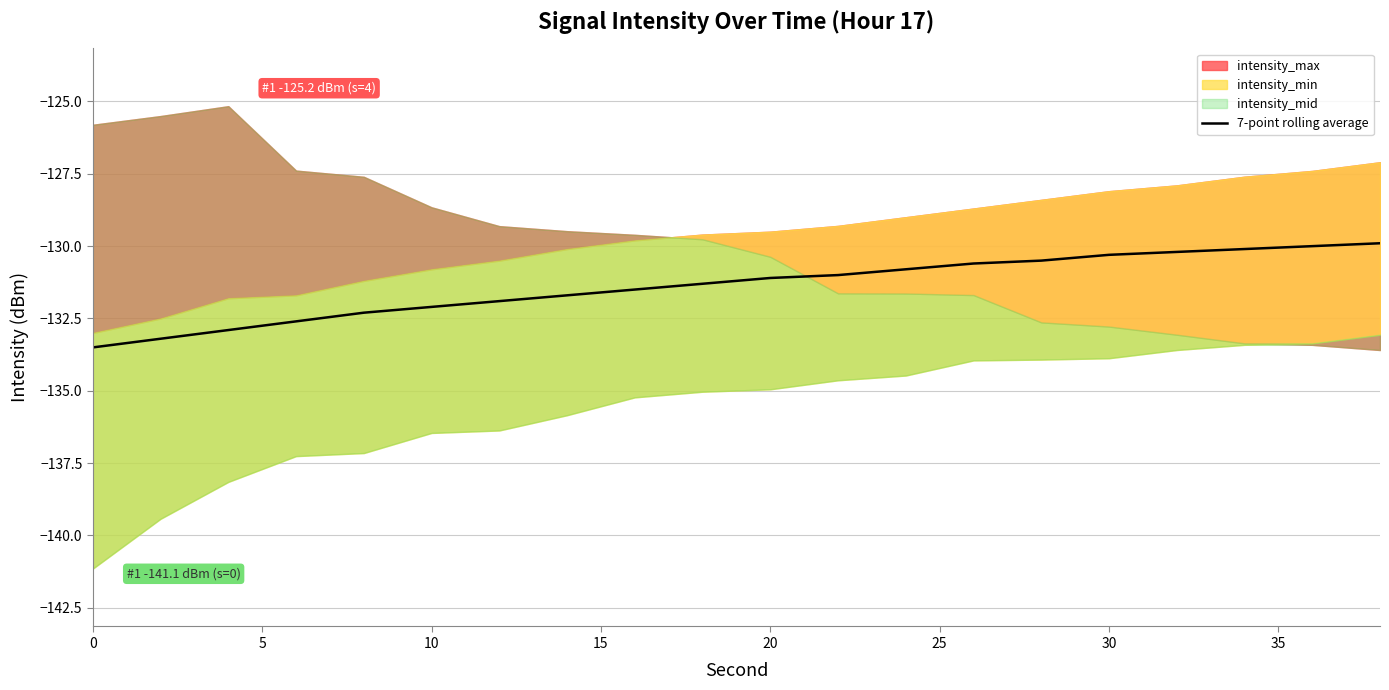

Is it true that 7-point rolling average equals -130.3 at 30?

True